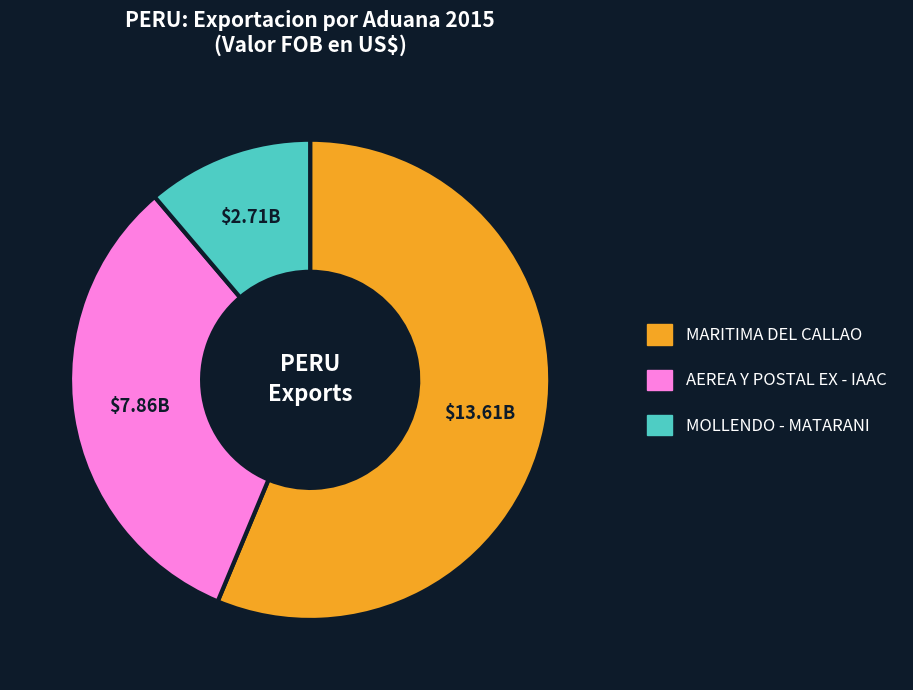

Does any single category account for the majority?

Yes